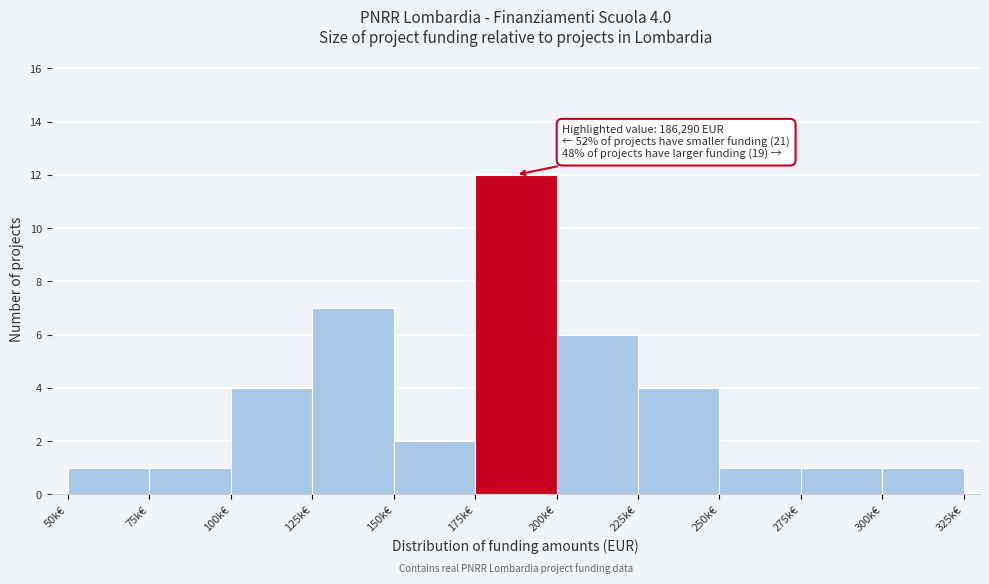

Reading left to right, transcribe all the data shown in this chart.

1	1	4	7	2	12	6	4	1	1	1